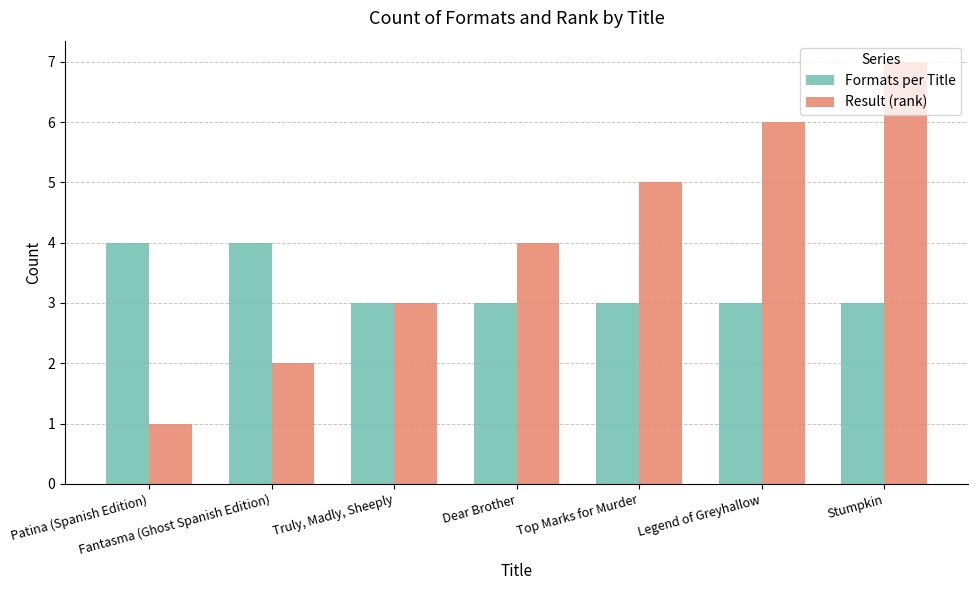

Which category has the lowest value in the Result (rank) series?

Patina (Spanish Edition)